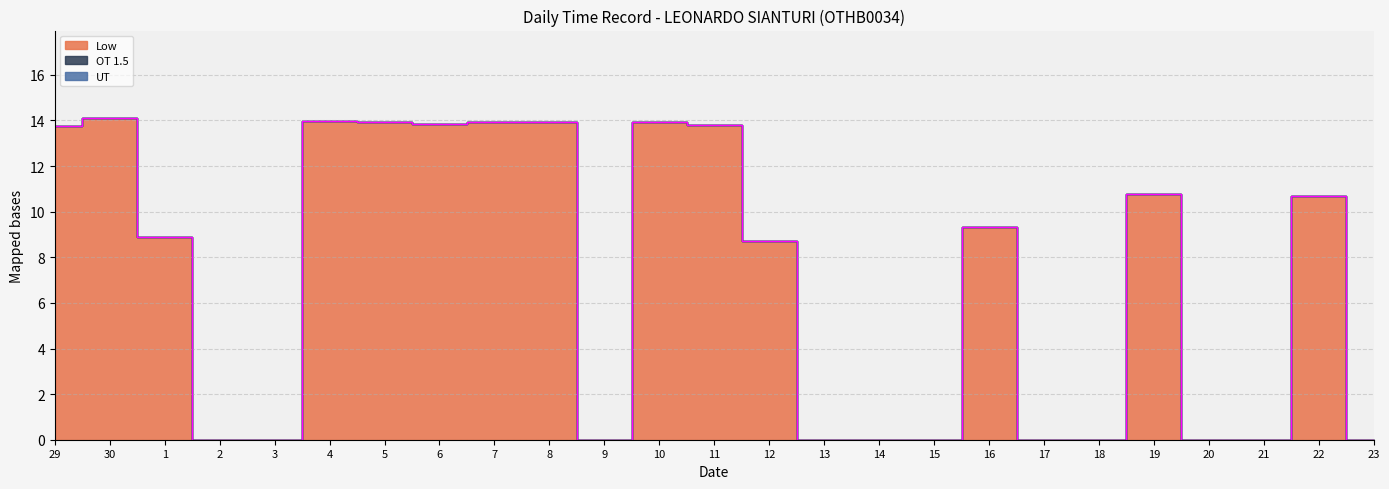

Where is UT nearest to the value 0?

29